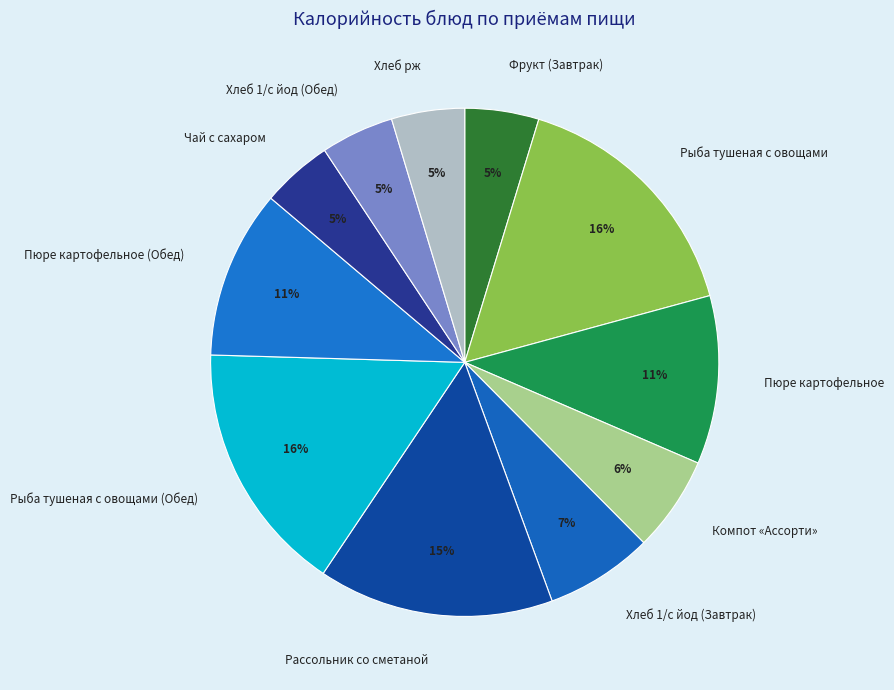

Is the sum of Хлеб рж and Компот «Ассорти» greater than half?

No